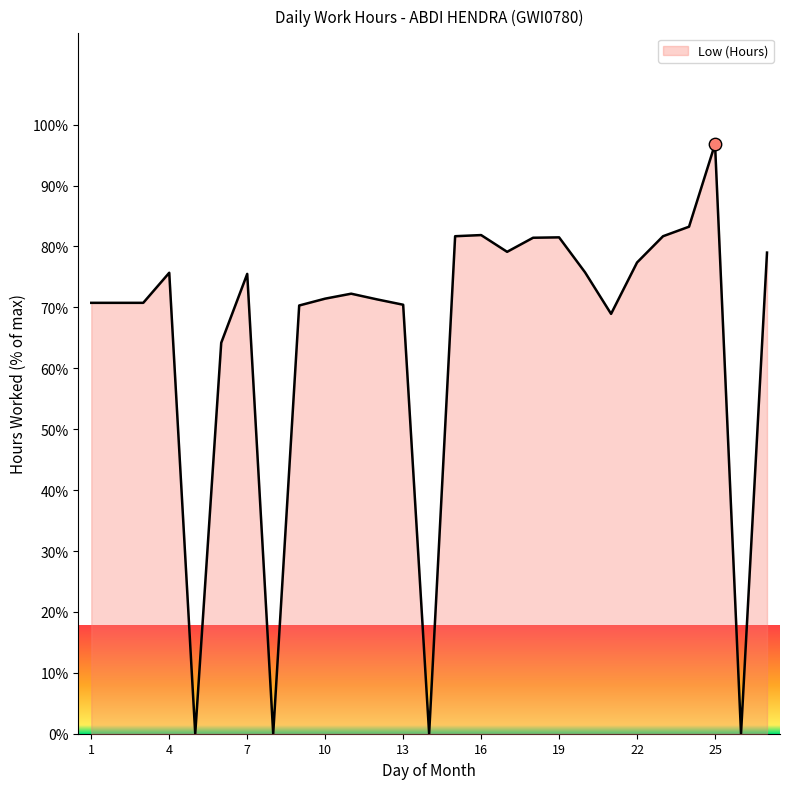

What is the greatest value displayed?

96.8